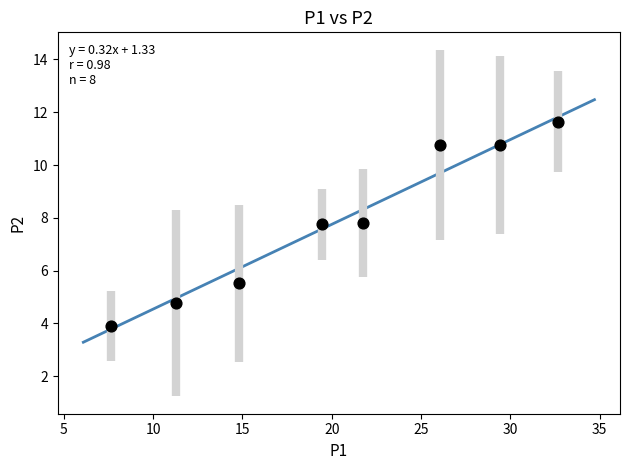

What is the average X value?

20.4